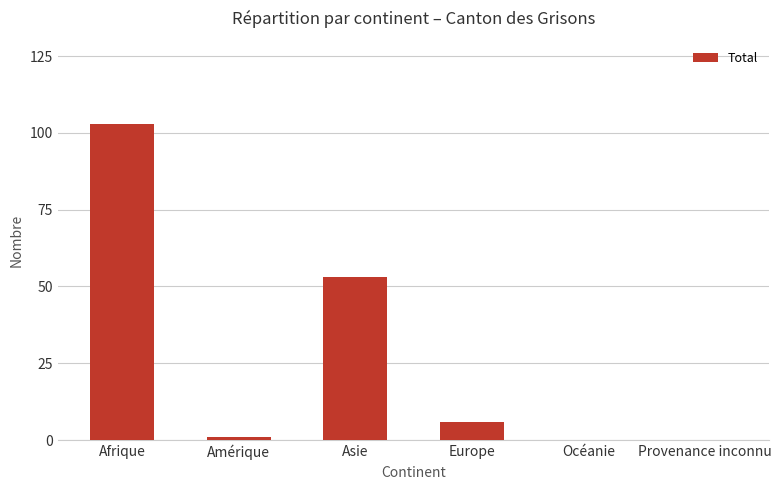

How many data points does each series have?

6